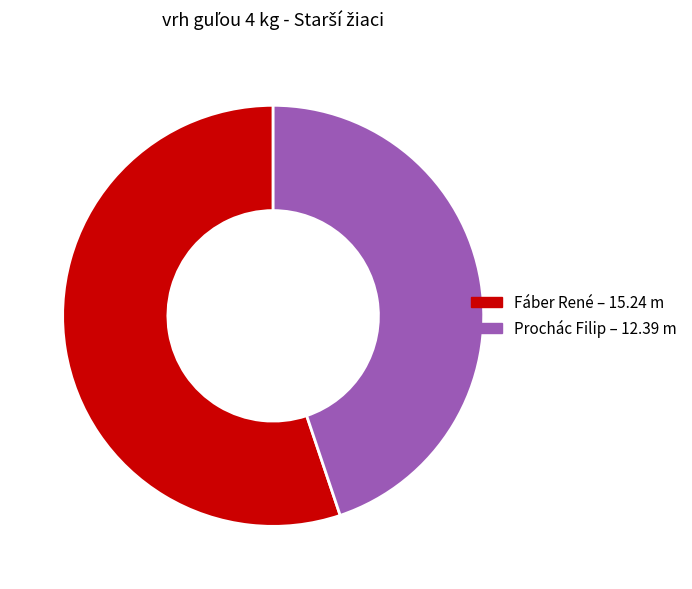

How many slices are in this pie chart?

2